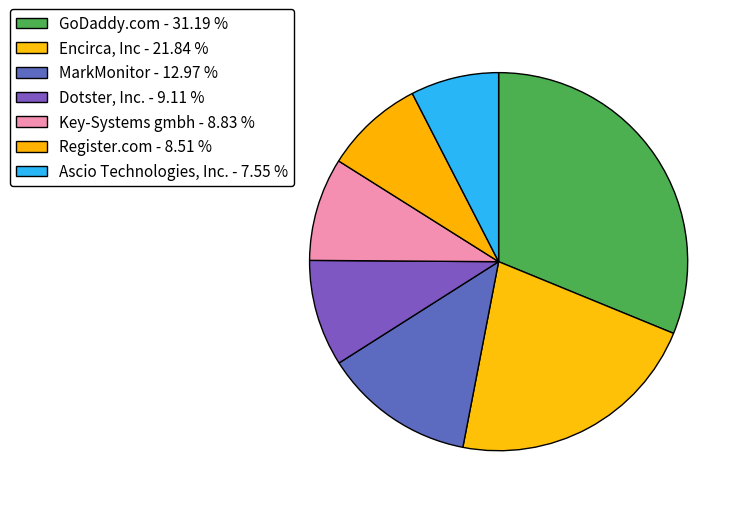

How many segments does this pie chart have?

7